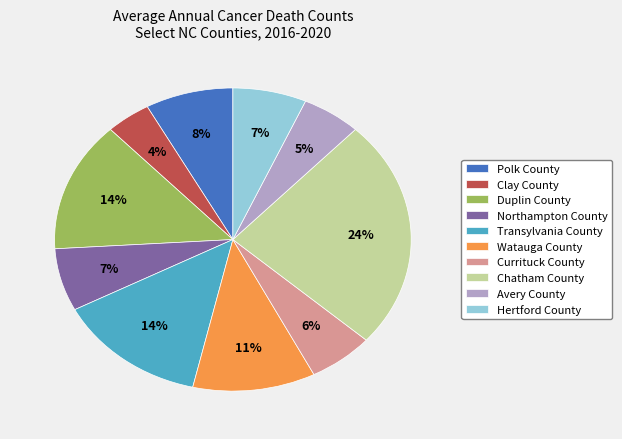

Approximately how many times larger is the value at Chatham County compared to Watauga County?

2.2